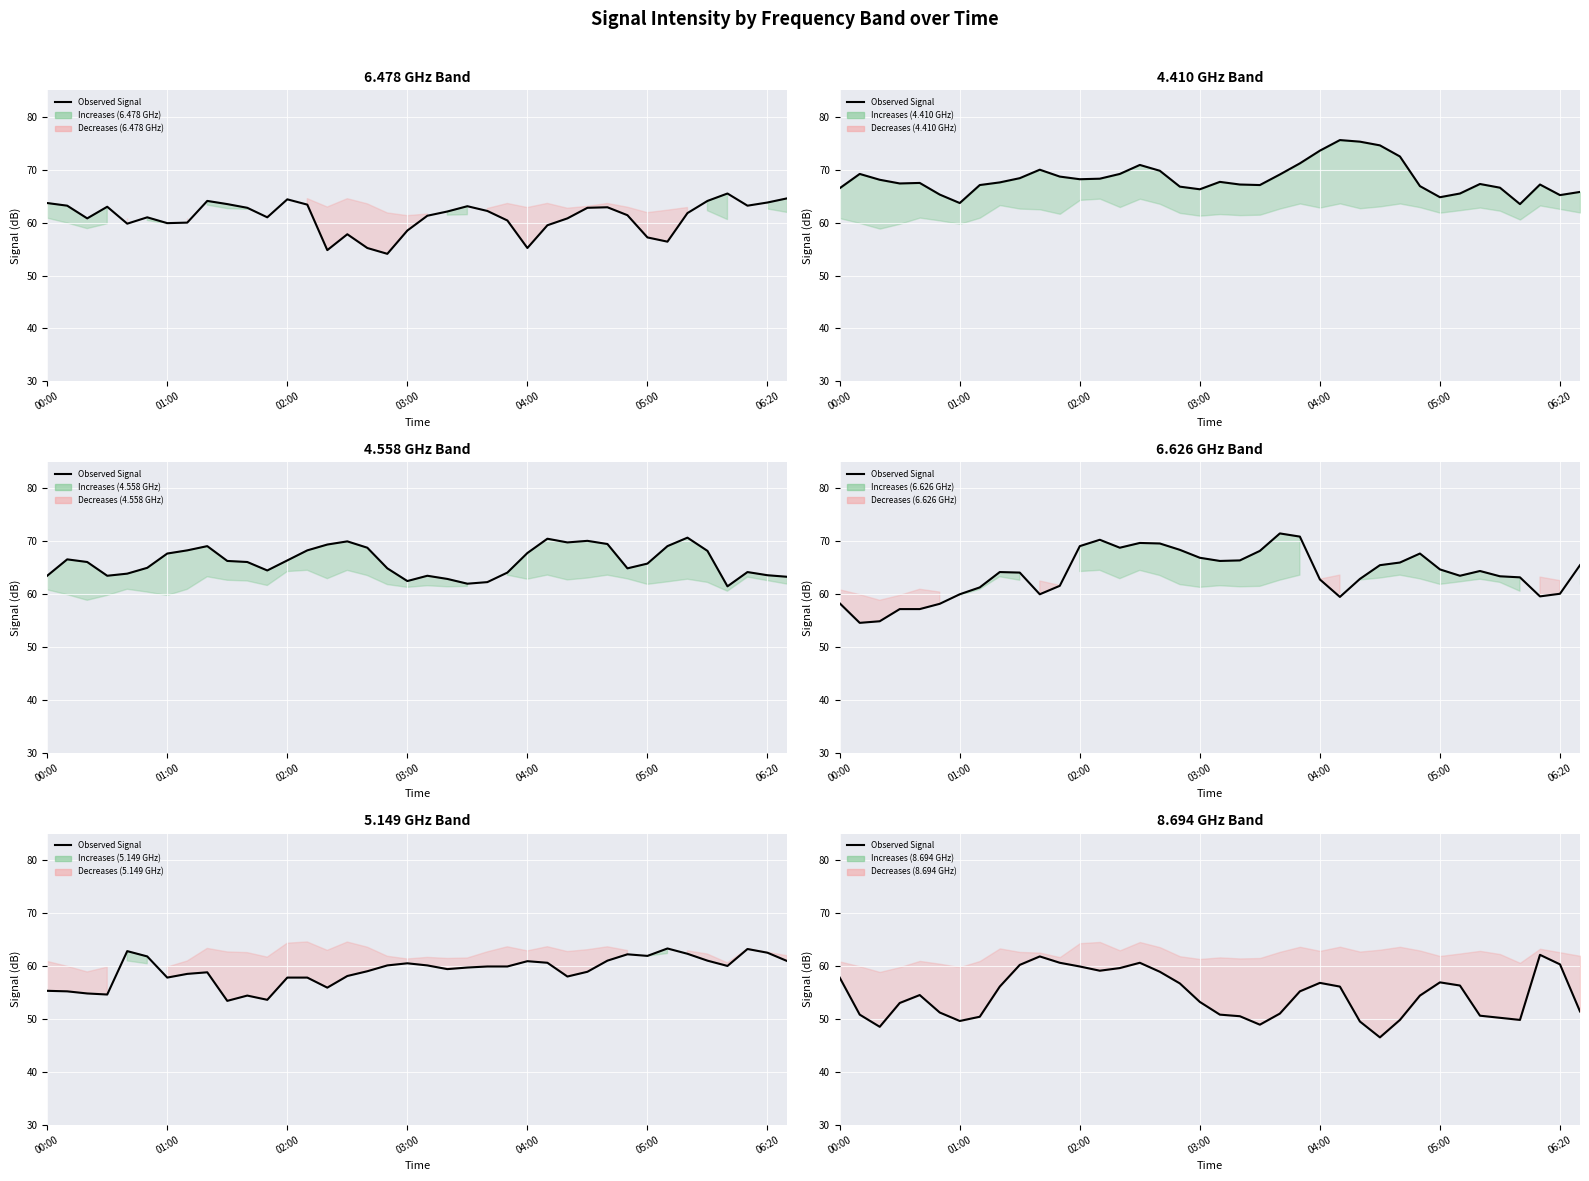

What is the change in value from 17 to 30?

+0.2